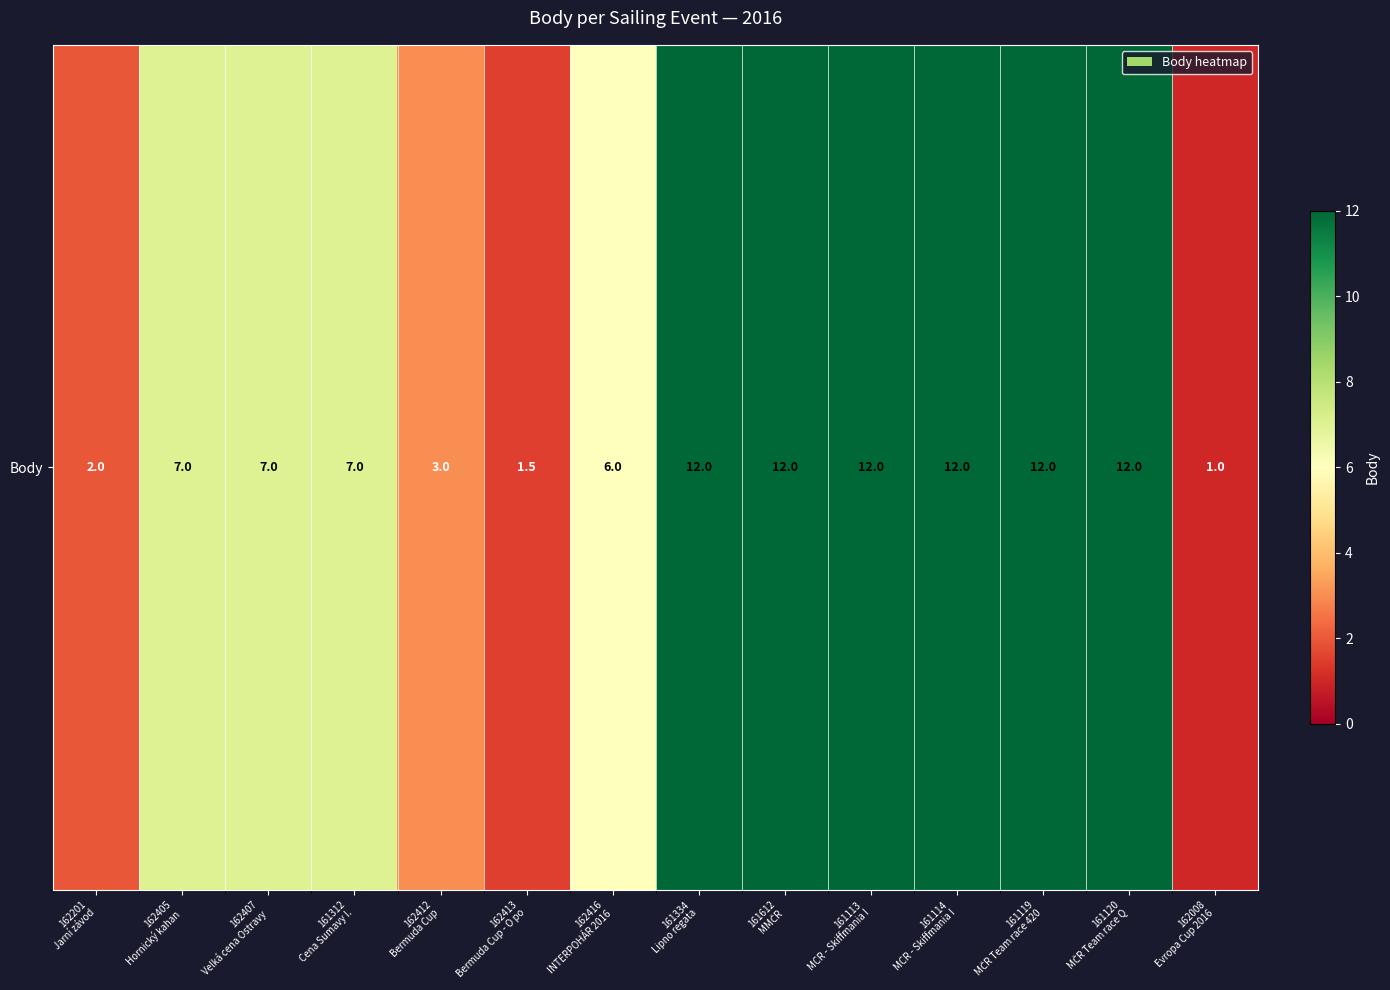

Between 161114
MCR - Skiffmania I and 162416
INTERPOHÁR 2016, which is larger?

161114
MCR - Skiffmania I